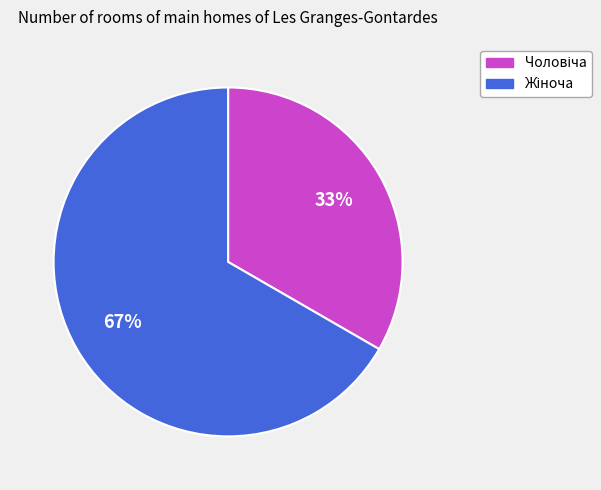

To the nearest percent, what is the average slice percentage?

50%